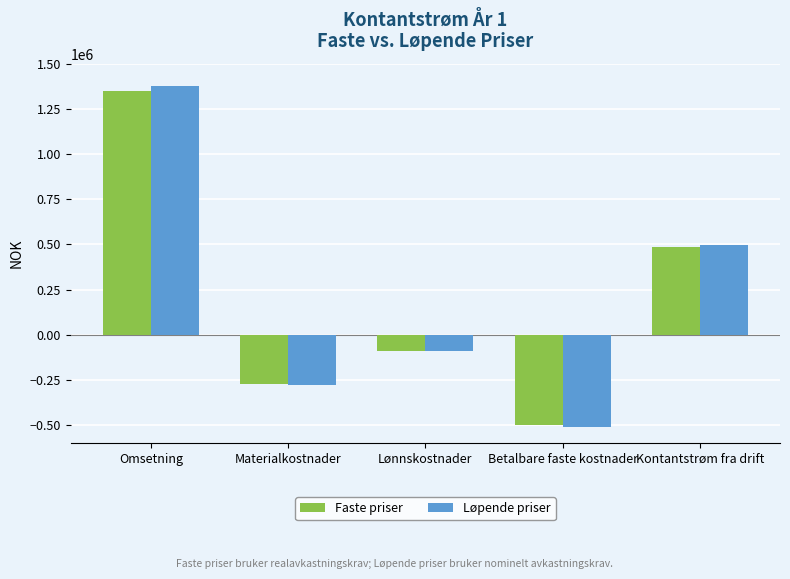

At Omsetning, list the series in order from smallest to largest.

Faste priser, Løpende priser